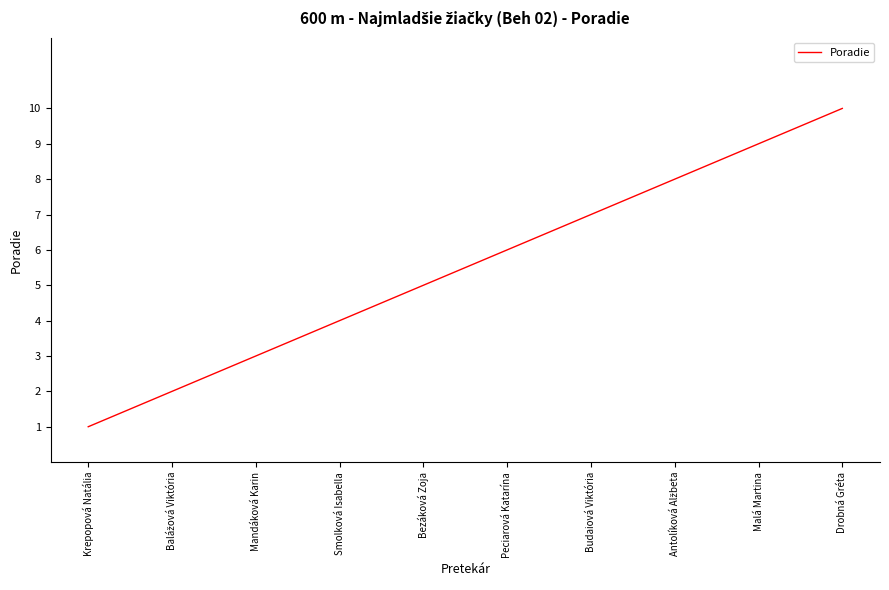

What is the difference between the maximum and minimum values?

9